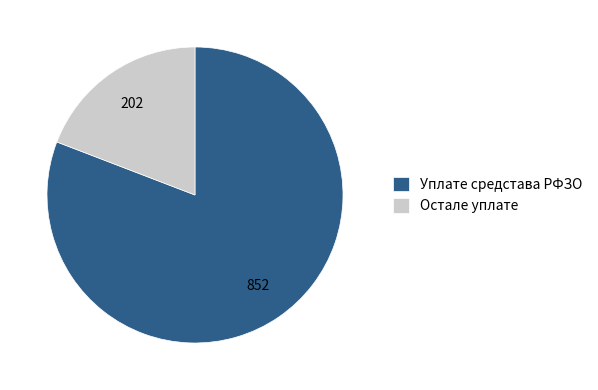

What is the smallest slice in the pie chart?

Остале уплате